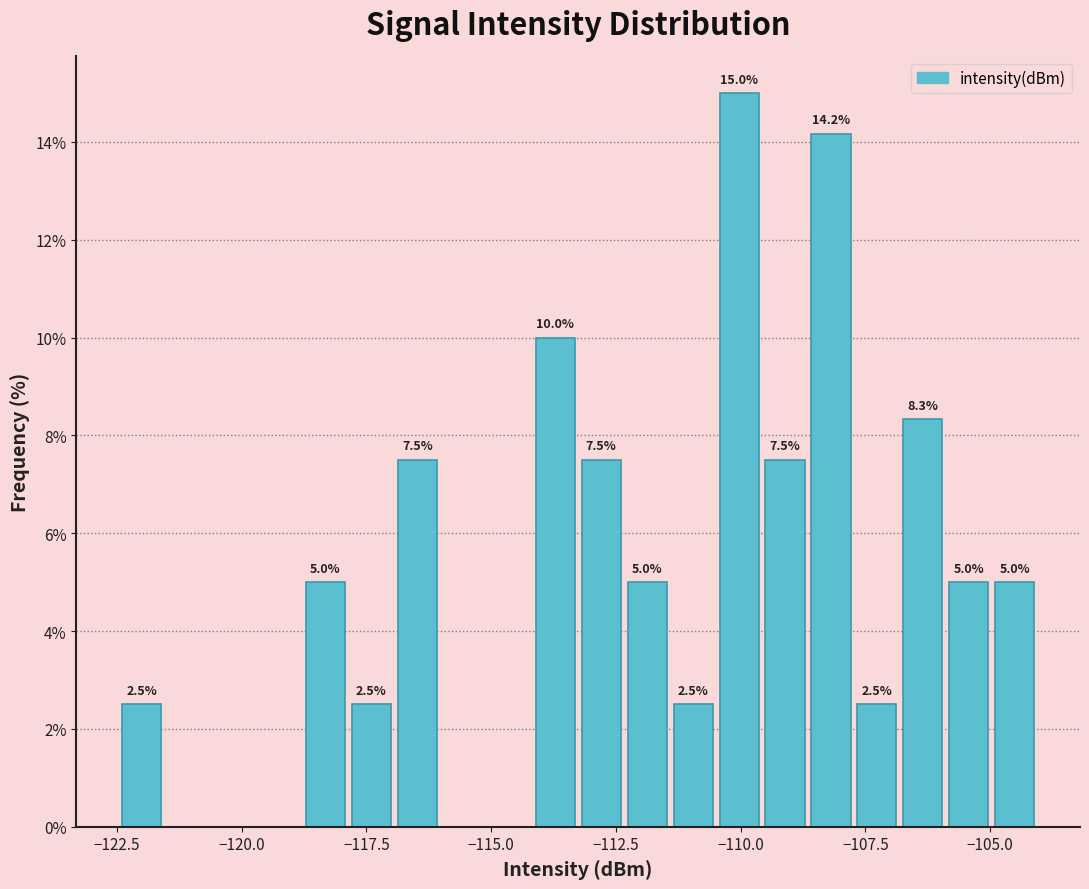

Around what value on the x-axis is the tallest bar? Give the approximate position of its centre, as read against the axis.

-110.0